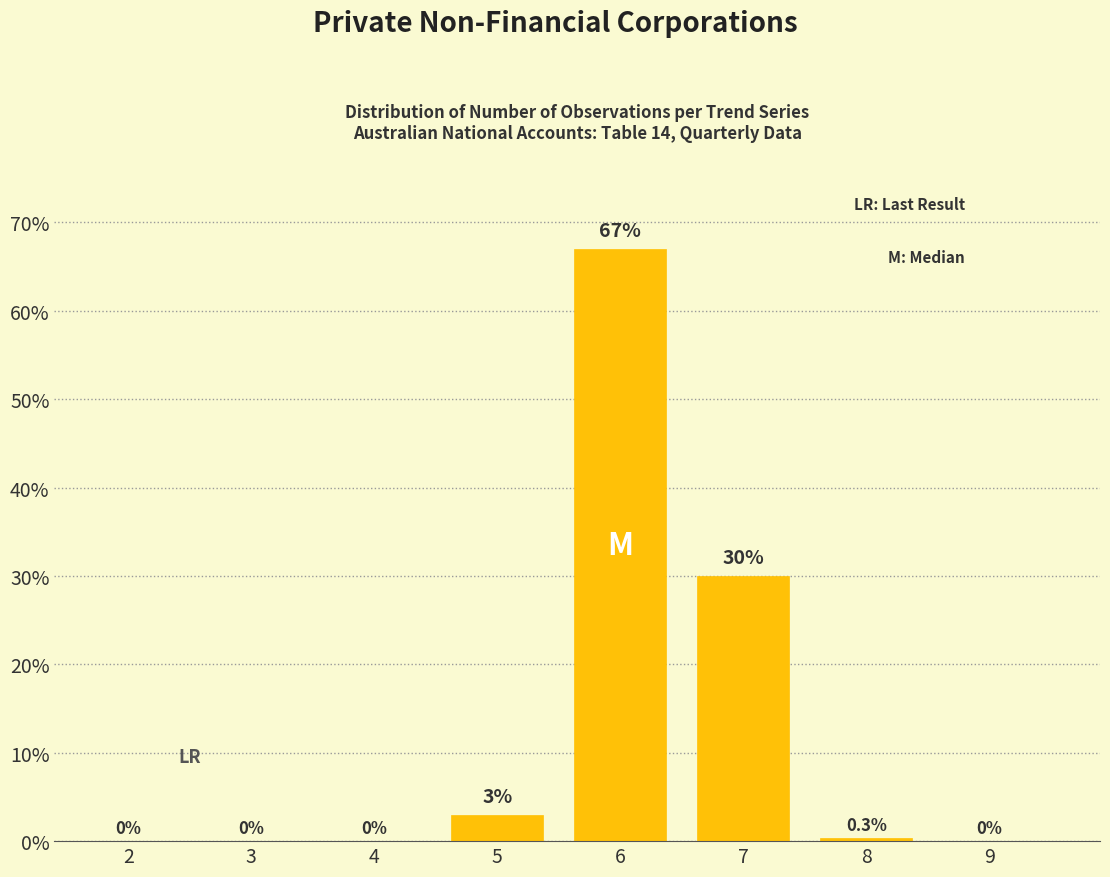

Reading left to right, what are all the values shown in this chart?

2=0.0	3=0.0	4=0.0	5=3.0	6=67.0	7=30.0	8=0.3	9=0.0